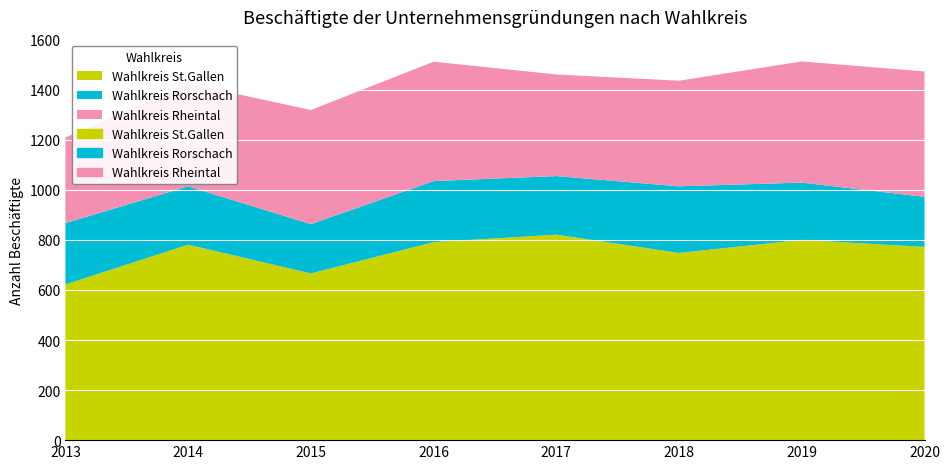

What value does the Wahlkreis St.Gallen series have at 2015?

666